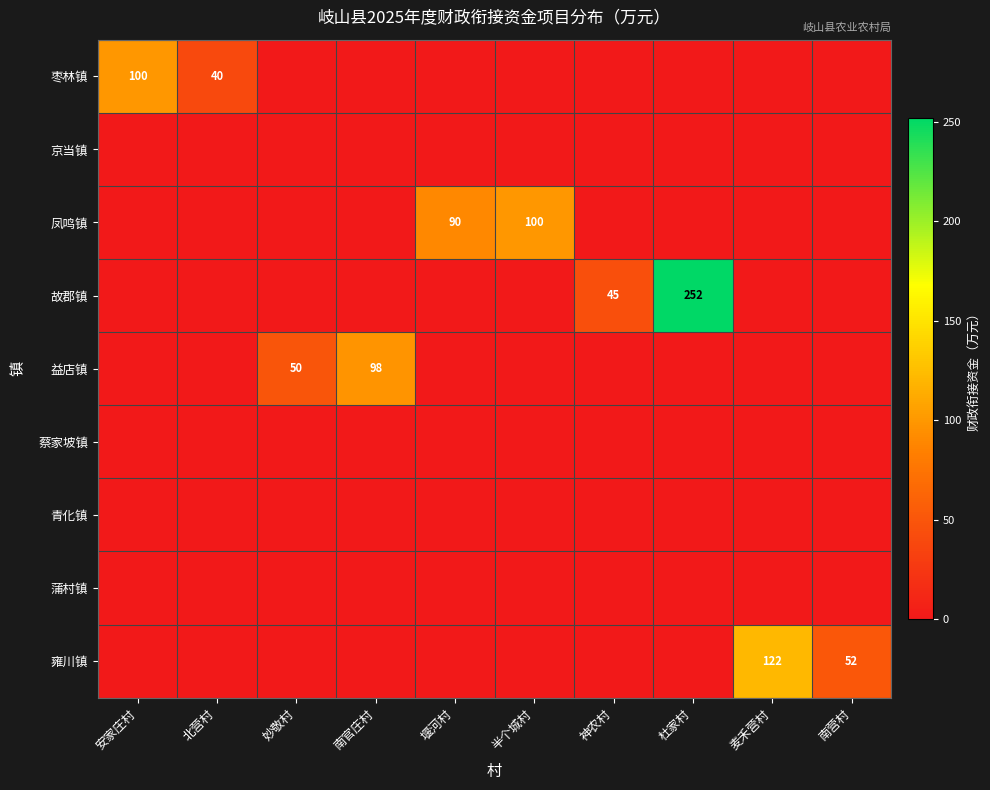

Is it true that 枣林镇 equals 24 at 安家庄村?

False